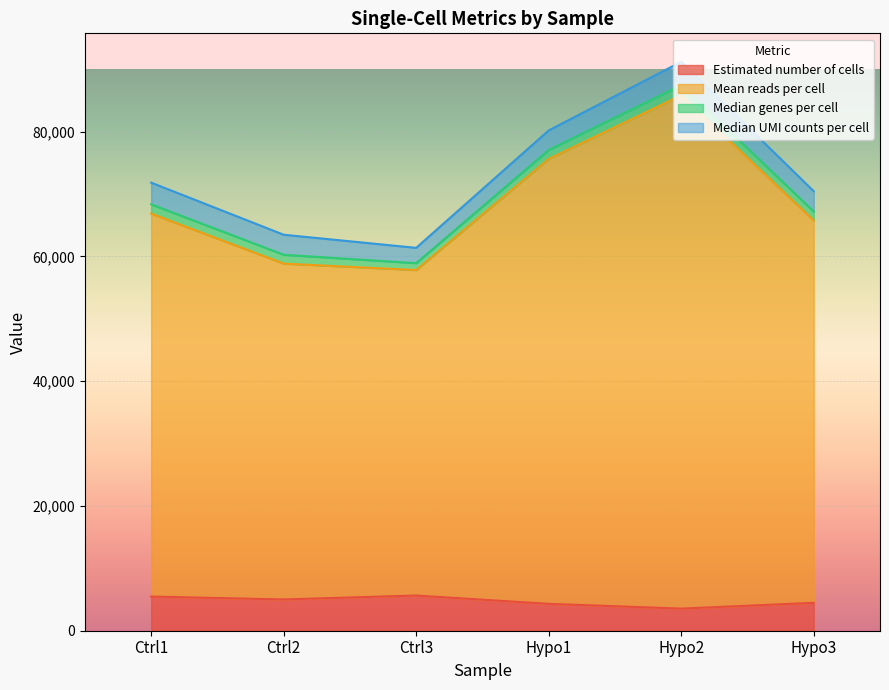

What is the maximum value for Mean reads per cell?

87438